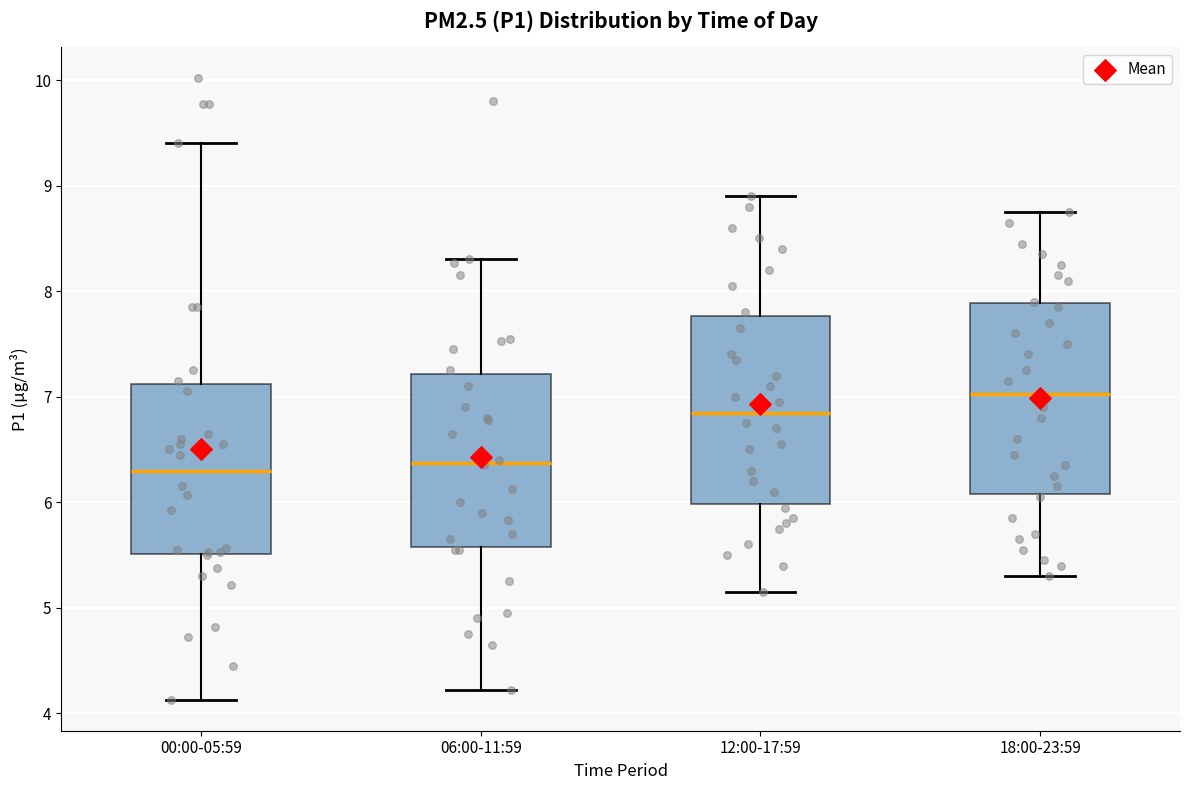

Reading left to right, read every box against the y-axis: the position of its median line, the range the box covers, and the ends of its whiskers. The values are not printed on the chart, so give them approximately, as read against the axis.

00:00-05:59: median 6.3, box 5.5 to 7.1, whiskers 4.1 to 9.4
06:00-11:59: median 6.4, box 5.6 to 7.2, whiskers 4.2 to 8.3
12:00-17:59: median 6.9, box 6.0 to 7.8, whiskers 5.2 to 8.9
18:00-23:59: median 7.0, box 6.1 to 7.9, whiskers 5.3 to 8.8